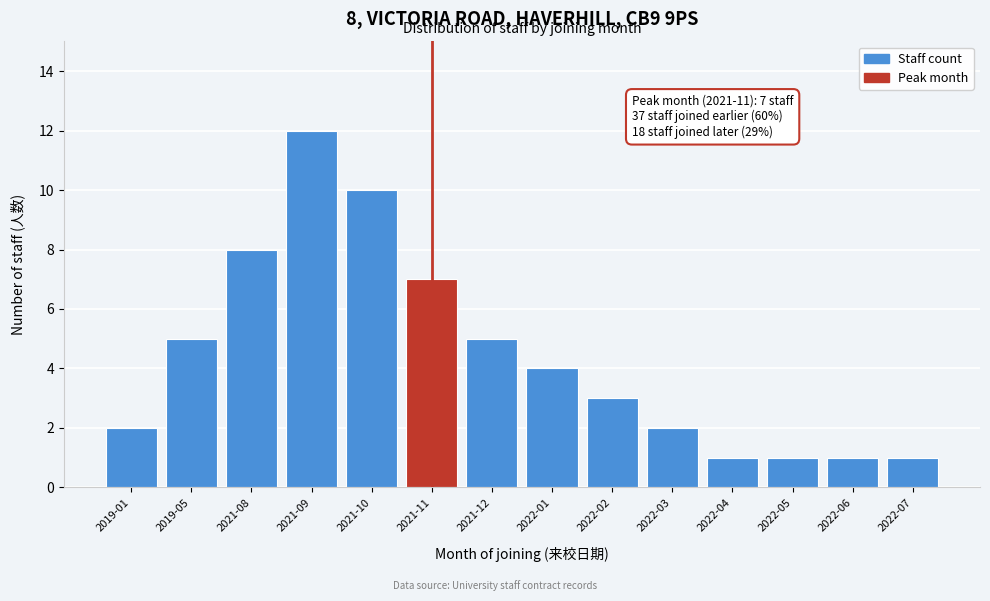

Reading right to left, list all the values displayed in this chart.

2022-07=1	2022-06=1	2022-05=1	2022-04=1	2022-03=2	2022-02=3	2022-01=4	2021-12=5	2021-11=7	2021-10=10	2021-09=12	2021-08=8	2019-05=5	2019-01=2